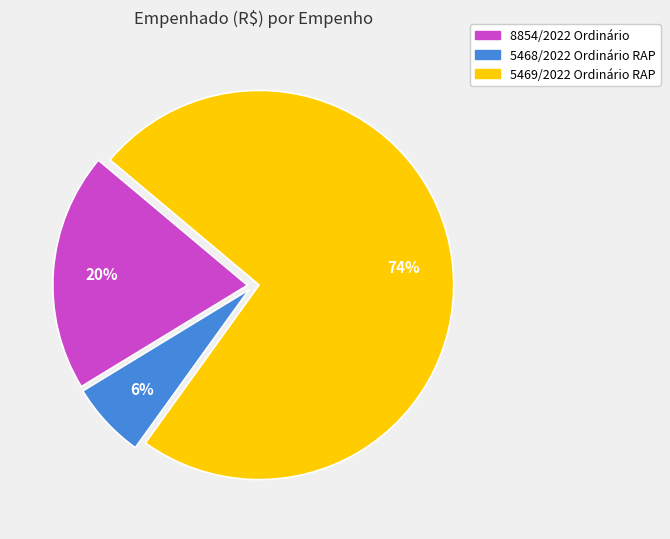

Which slice is the largest?

5469/2022 Ordinário RAP